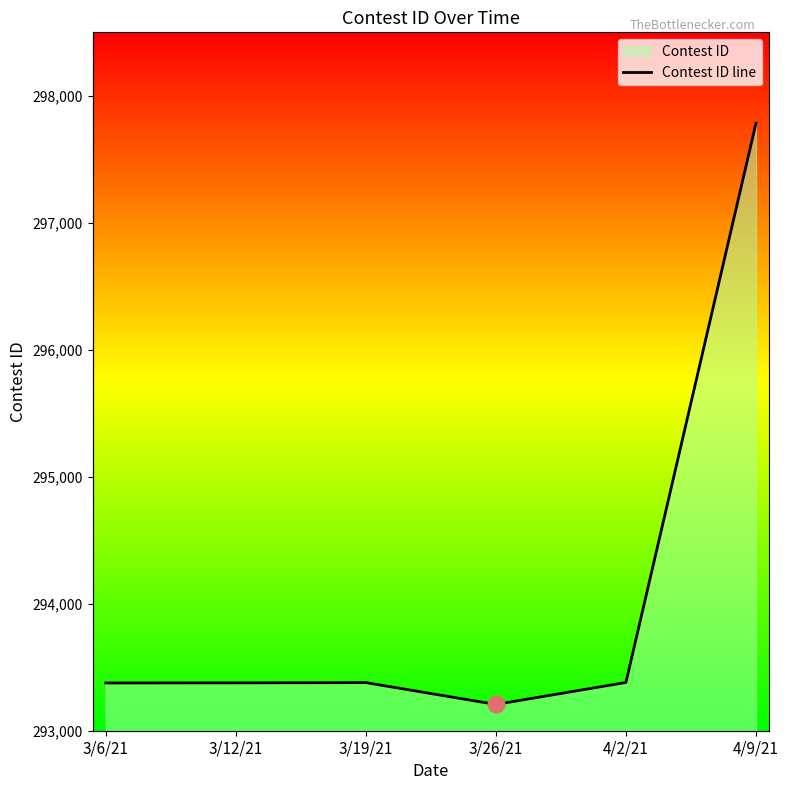

How many lines are shown in the chart?

1